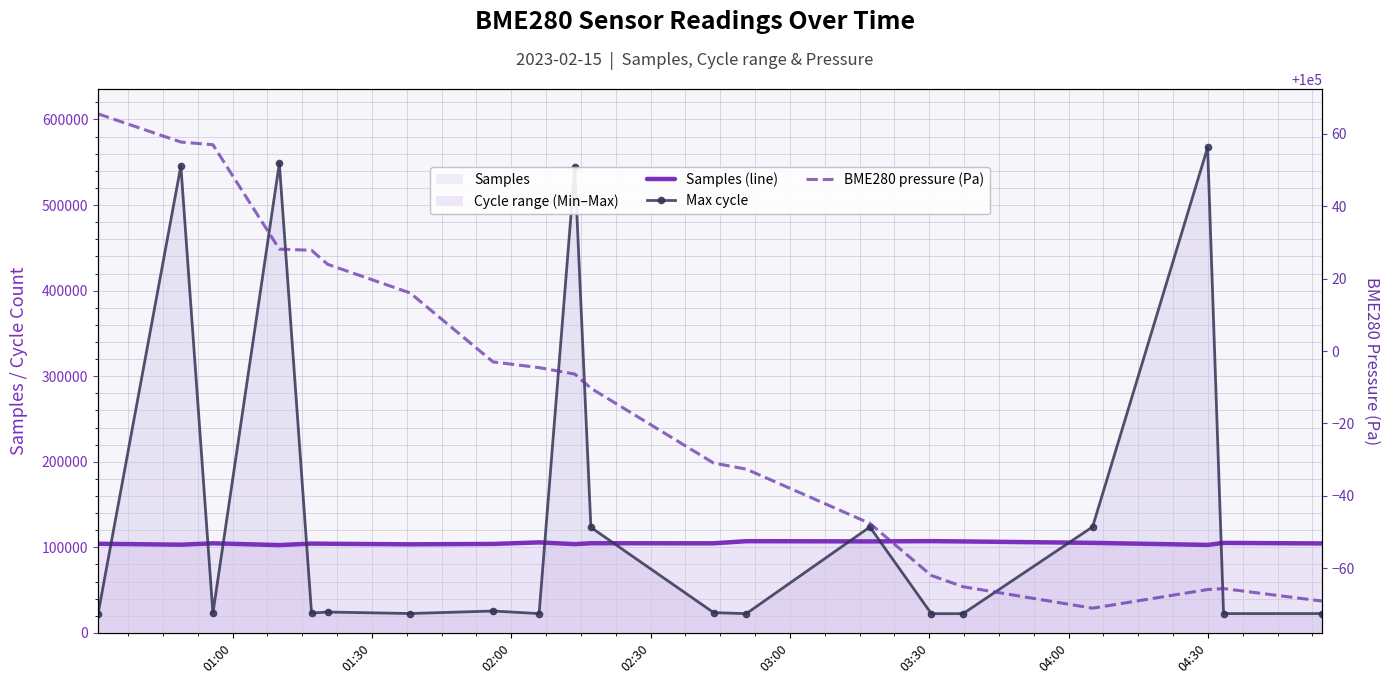

How many data points in Samples (line) are above 104688?

9